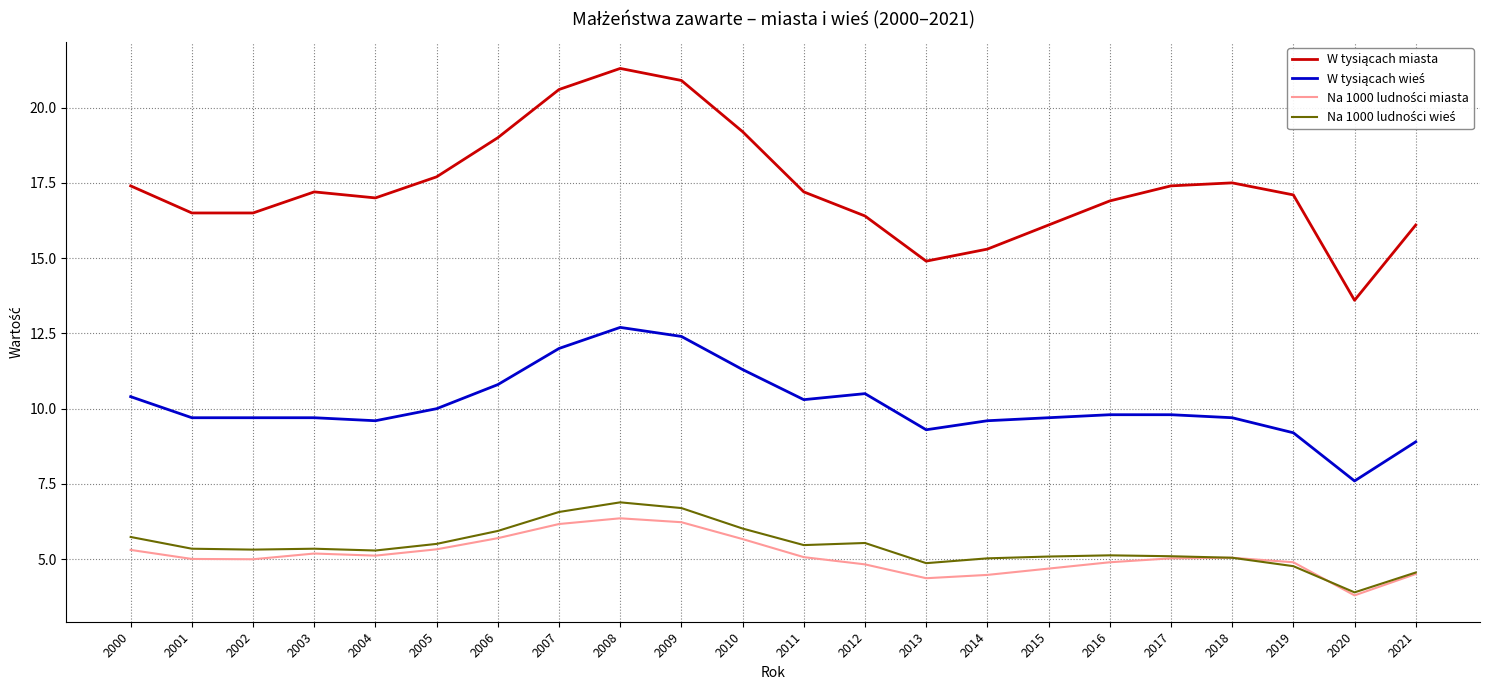

What is the greatest value displayed?

21.3